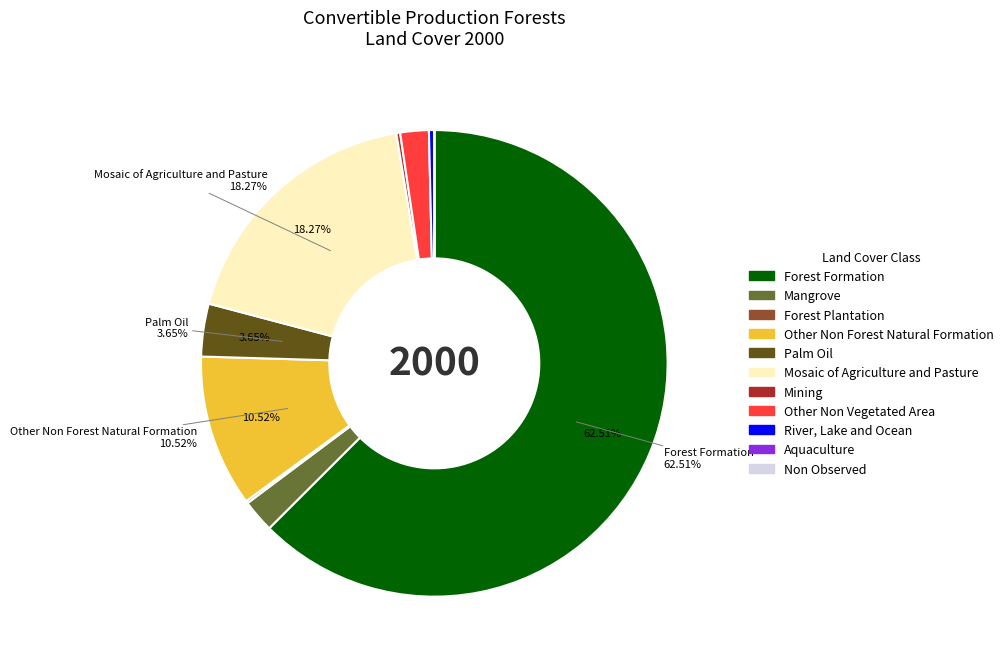

Is there a majority slice in this chart?

Yes